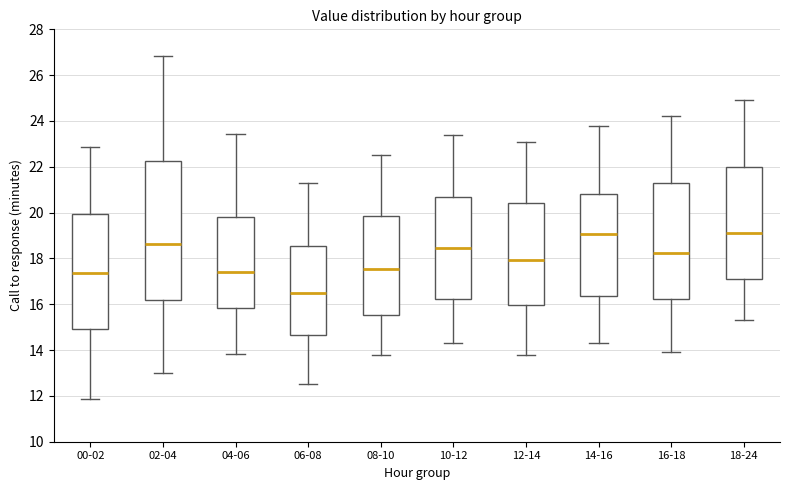

Reading left to right, transcribe this box plot: for each box, give where its median line is, the range the box spans, and where its two whiskers end, as read against the y-axis. The values are not printed on the chart, so give them approximately, as read against the axis.

00-02: median 17.4, box 15.0 to 20.0, whiskers 11.8 to 22.8
02-04: median 18.6, box 16.2 to 22.2, whiskers 13.0 to 26.8
04-06: median 17.4, box 15.8 to 19.8, whiskers 13.8 to 23.4
06-08: median 16.6, box 14.6 to 18.6, whiskers 12.6 to 21.4
08-10: median 17.6, box 15.6 to 19.8, whiskers 13.8 to 22.6
10-12: median 18.4, box 16.2 to 20.8, whiskers 14.4 to 23.4
12-14: median 18.0, box 16.0 to 20.4, whiskers 13.8 to 23.2
14-16: median 19.0, box 16.4 to 20.8, whiskers 14.4 to 23.8
16-18: median 18.2, box 16.2 to 21.2, whiskers 14.0 to 24.2
18-24: median 19.2, box 17.2 to 22.0, whiskers 15.4 to 25.0